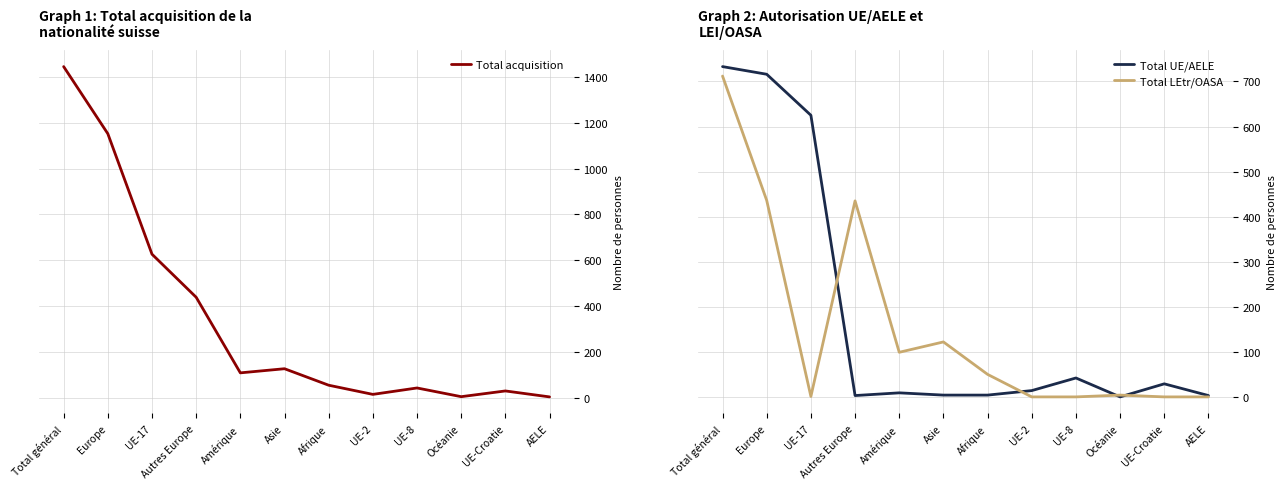

At which category does the chart reach its minimum across all series?

Océanie